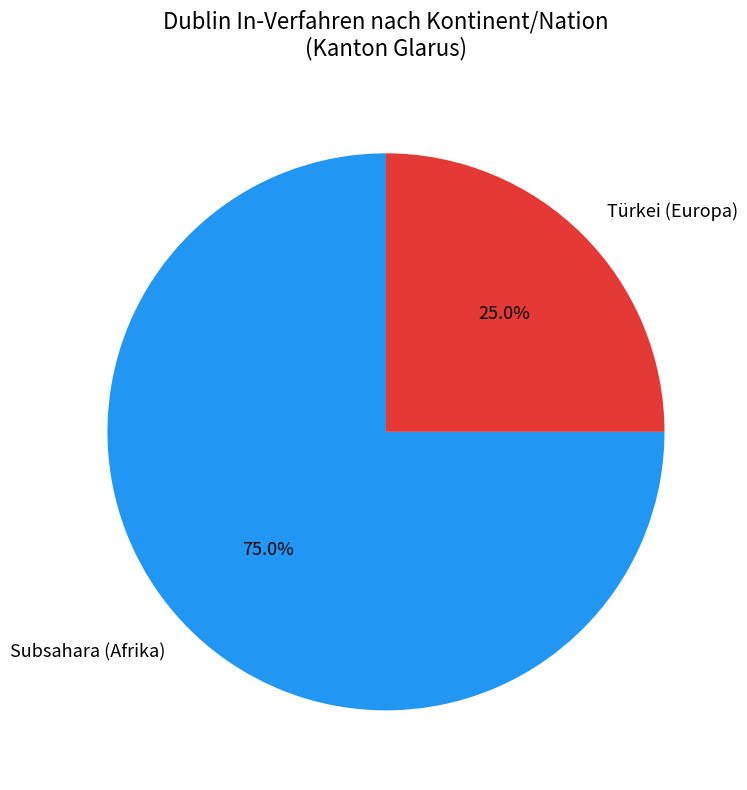

To the nearest percent, what is the difference between the Subsahara (Afrika) and Türkei (Europa) slice percentages?

50%